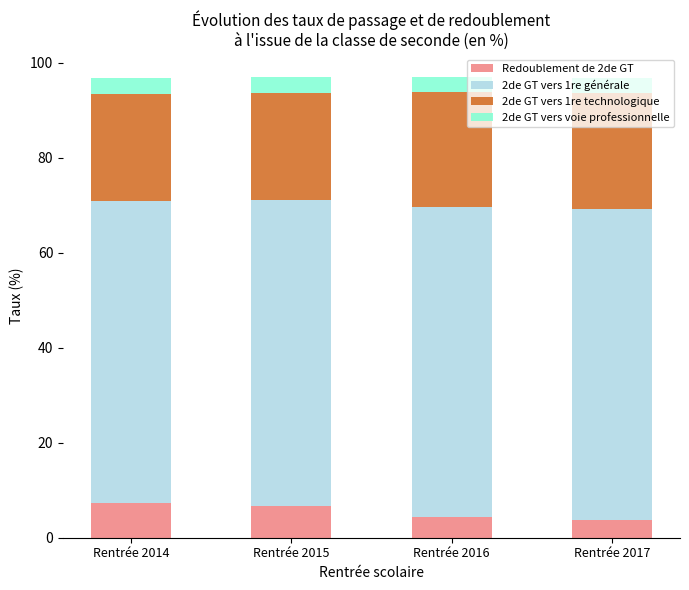

What is the difference between the Redoublement de 2de GT values at Rentrée 2015 and Rentrée 2017?

2.9